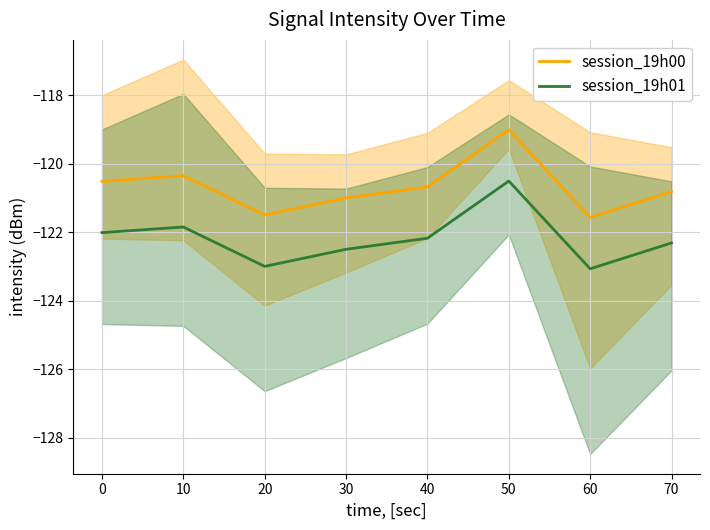

What is the minimum value for session_19h00?

-121.6